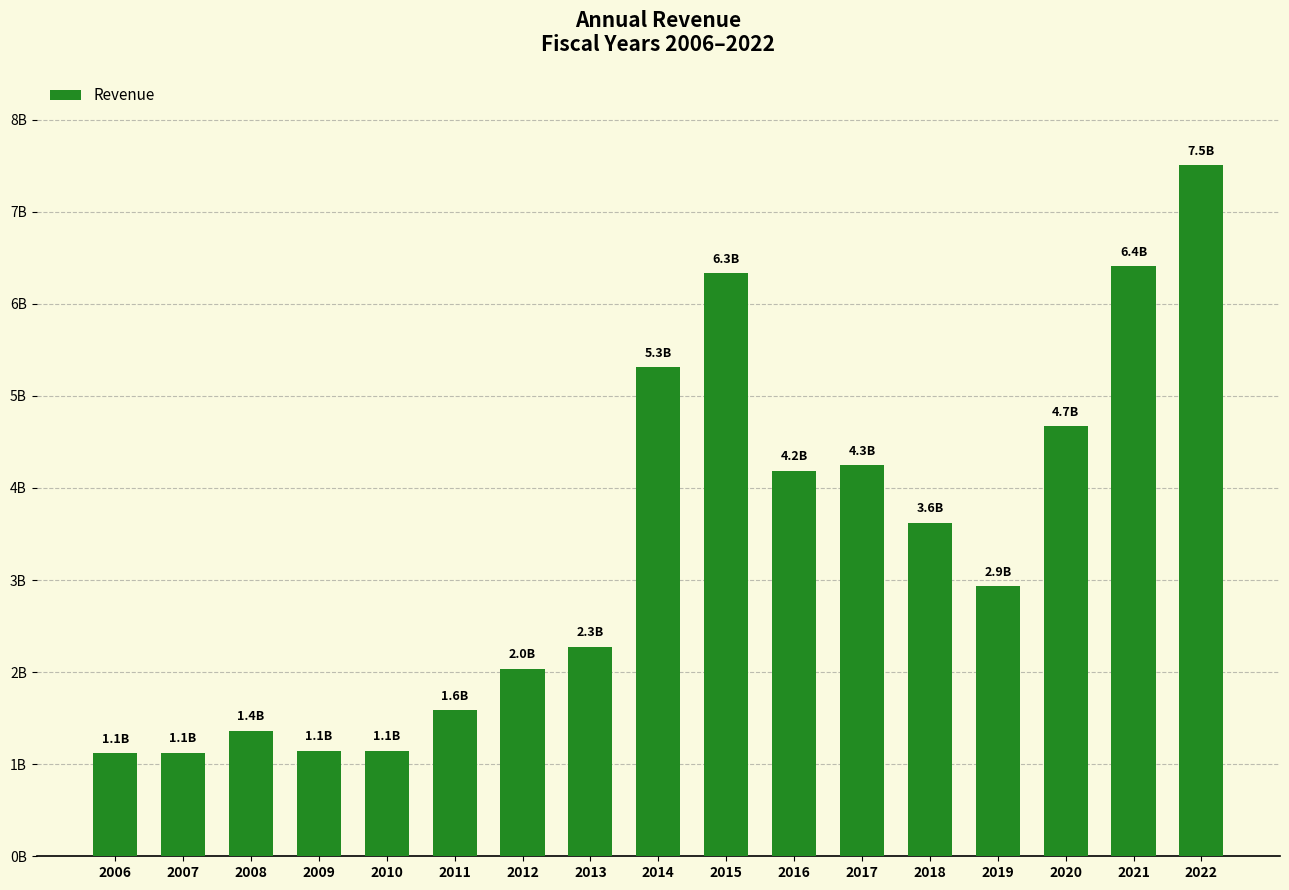

Are the bars horizontal?

No